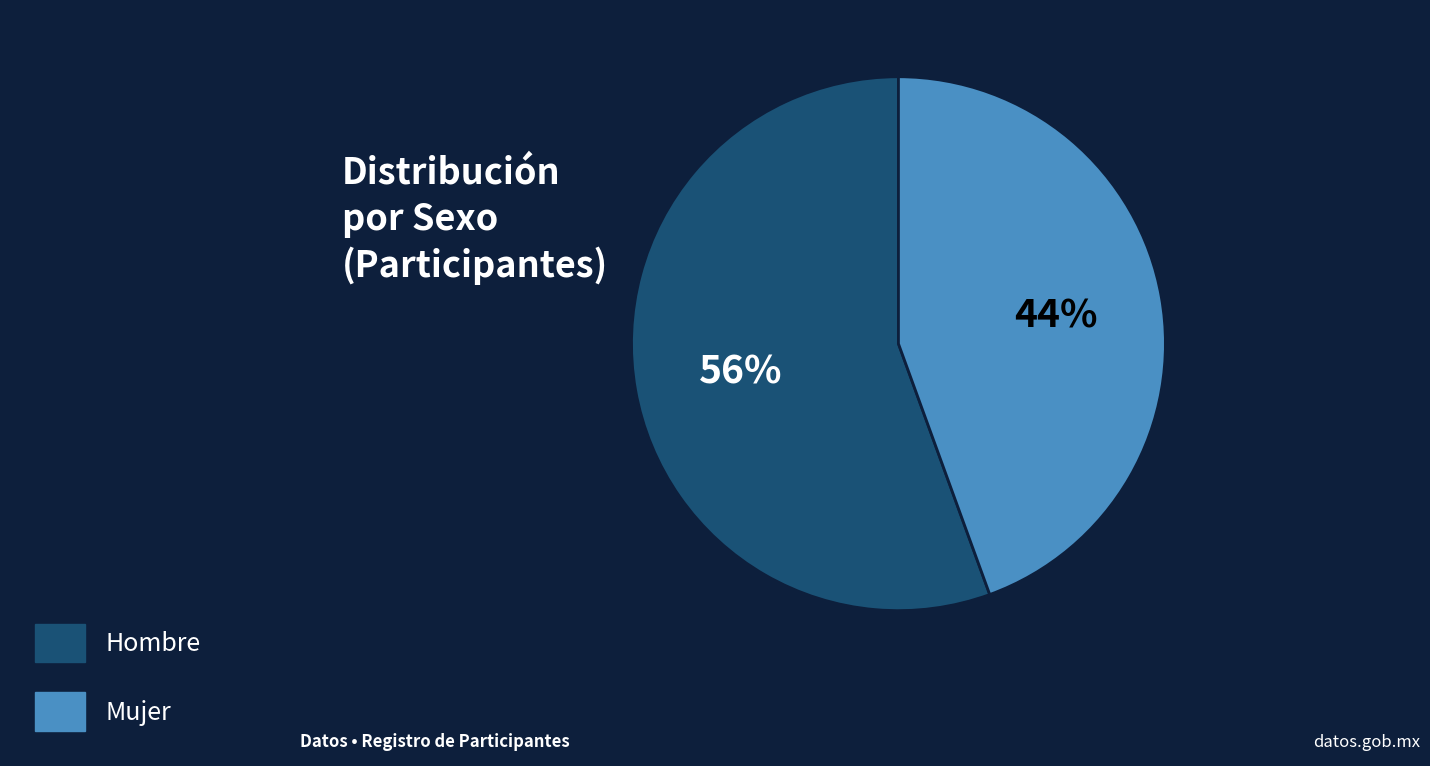

Count the number of slices in the pie.

2